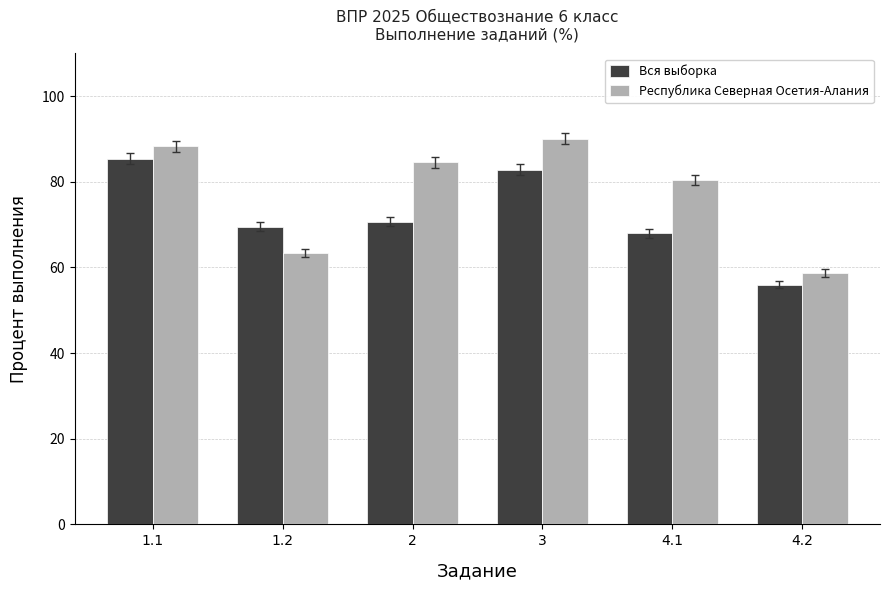

What is the approximate value of Республика Северная Осетия-Алания at 2?

84.6